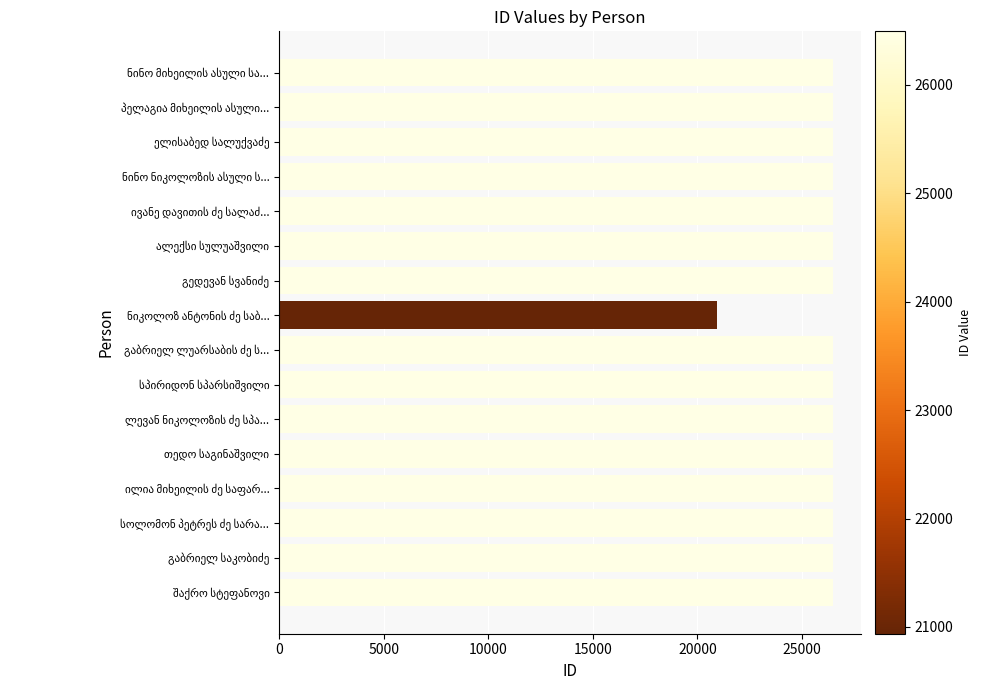

What is the maximum value shown in the chart?

26492